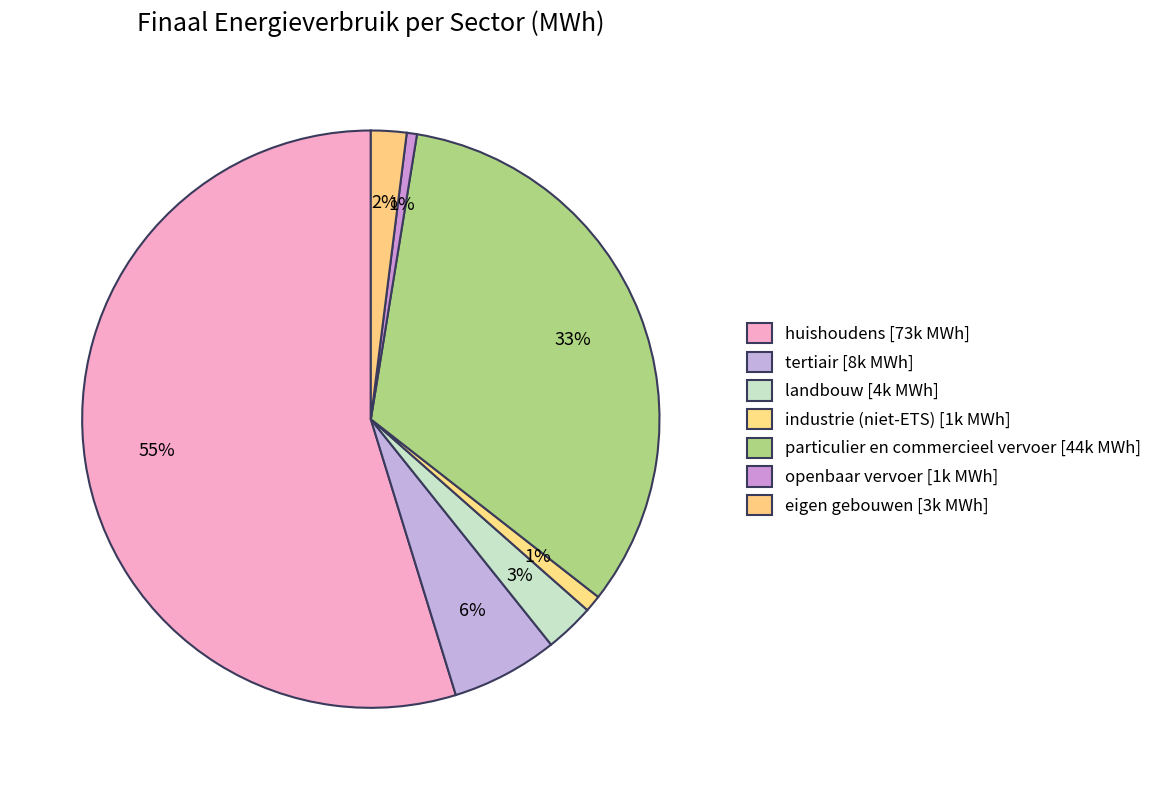

Count the number of slices in the pie.

7